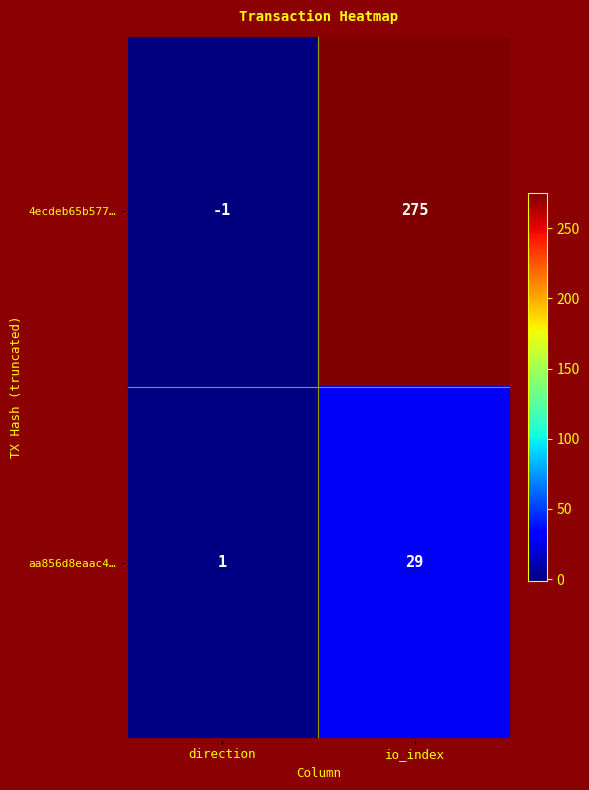

Which series changed the most between direction and io_index?

4ecdeb65b577…